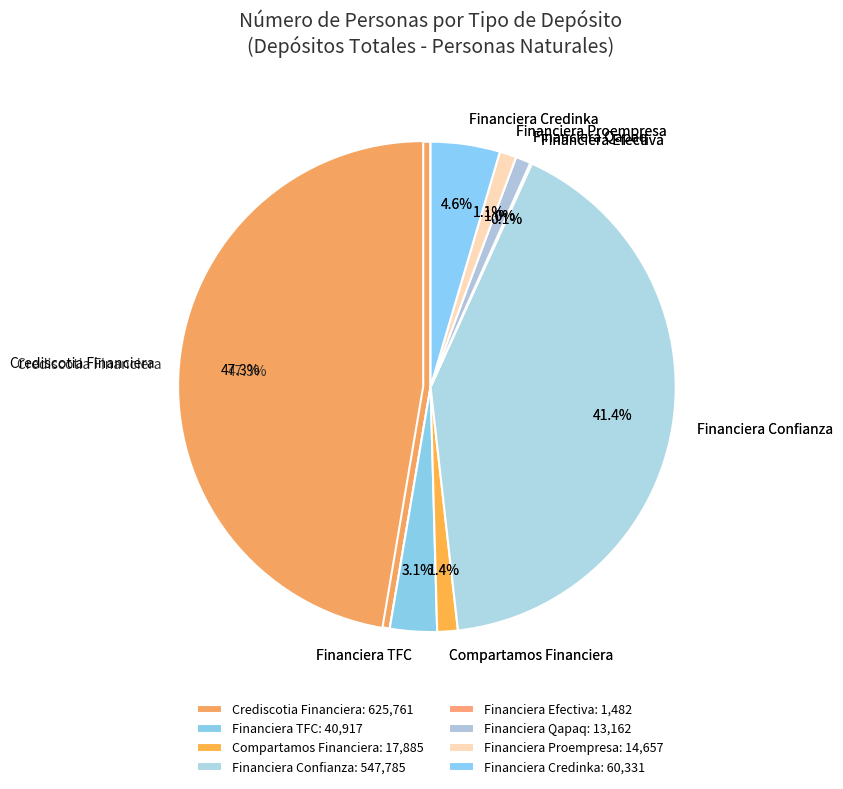

How many segments does this pie chart have?

8